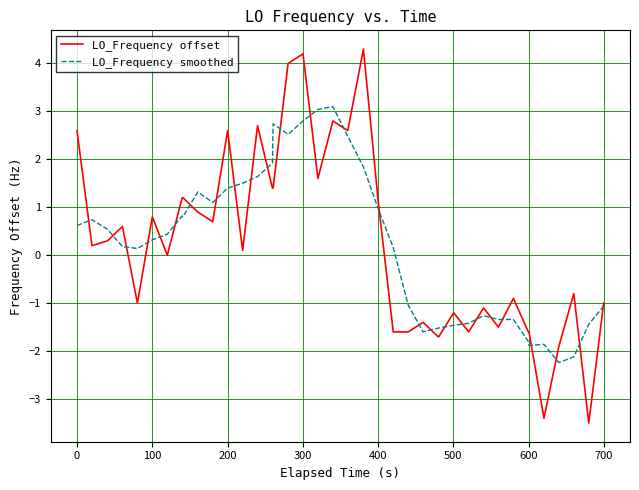

Is this an area chart (filled region under the line)?

No